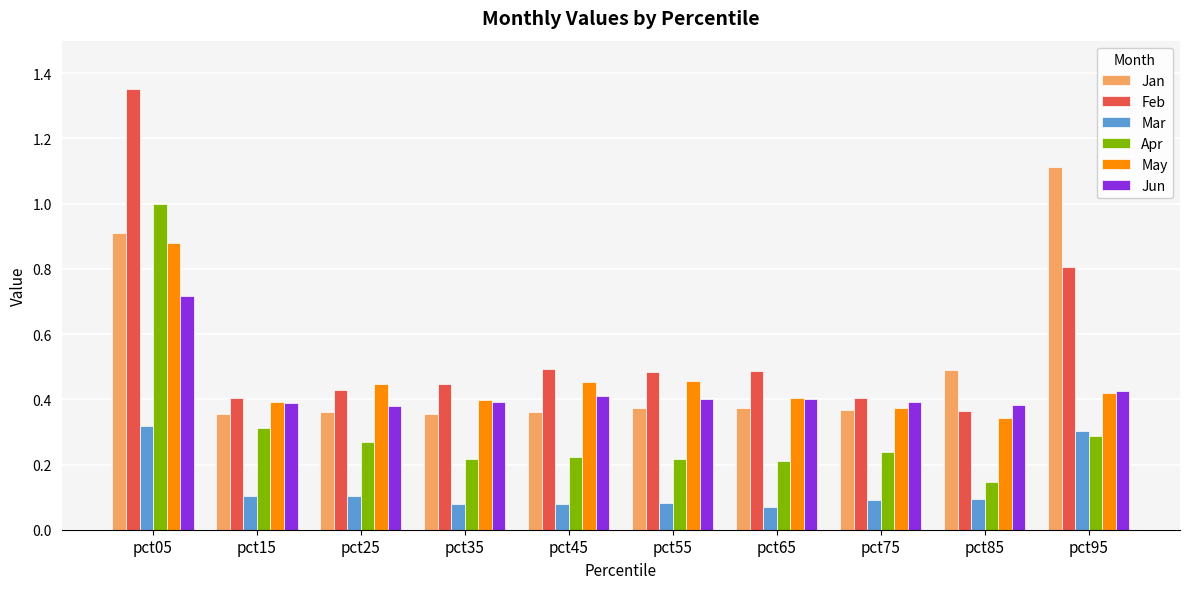

What is the average value of the Feb series?

0.6